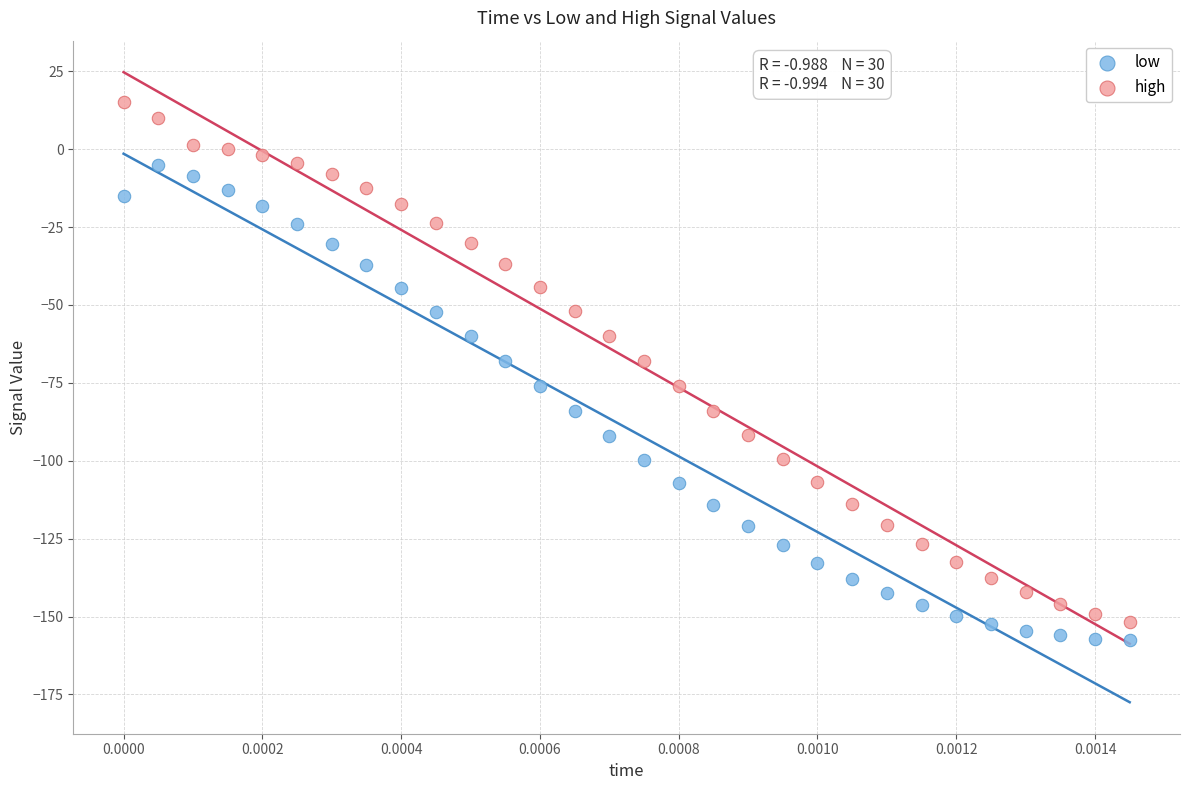

Across all data points, what is the range of Y values (max minus min)?

172.7